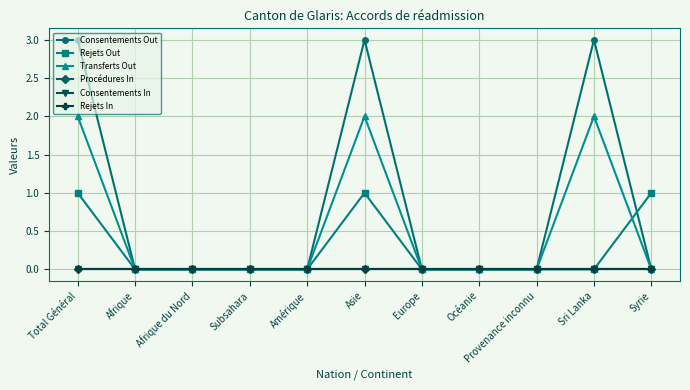

List the series in order of their peak value, highest first.

Consentements Out, Transferts Out, Rejets Out, Procédures In, Consentements In, Rejets In